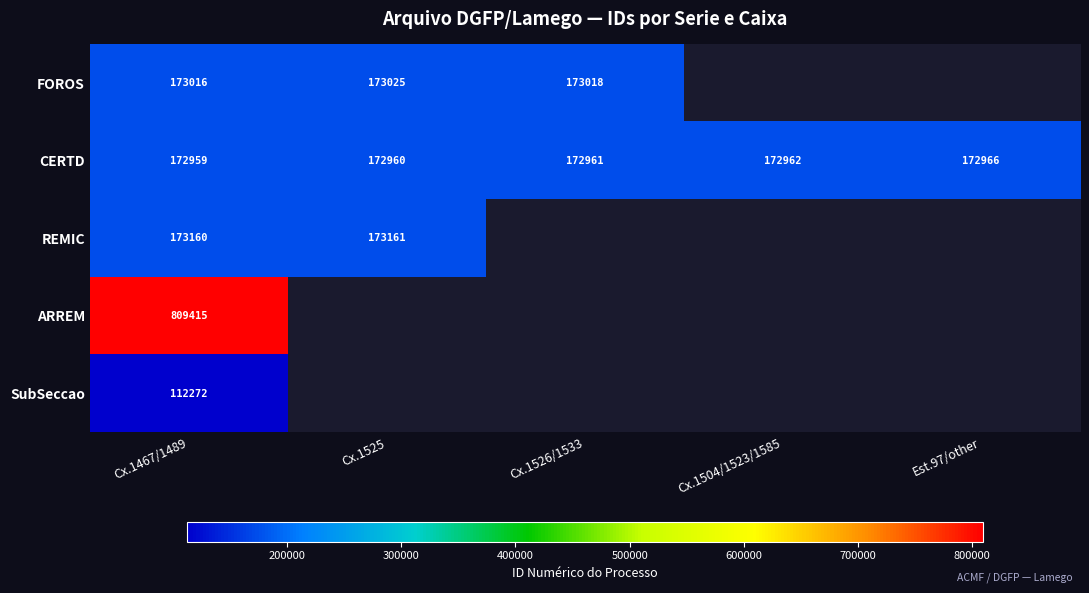

Which category has the lowest value in the CERTD series?

Cx.1467/1489